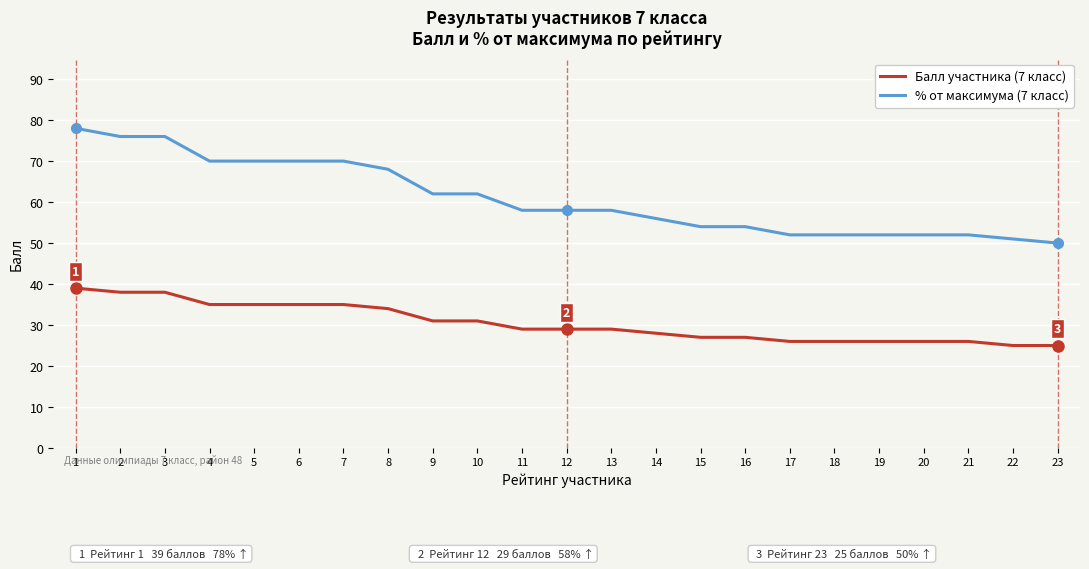

Which series has the largest total across all categories?

% от максимума (7 класс)